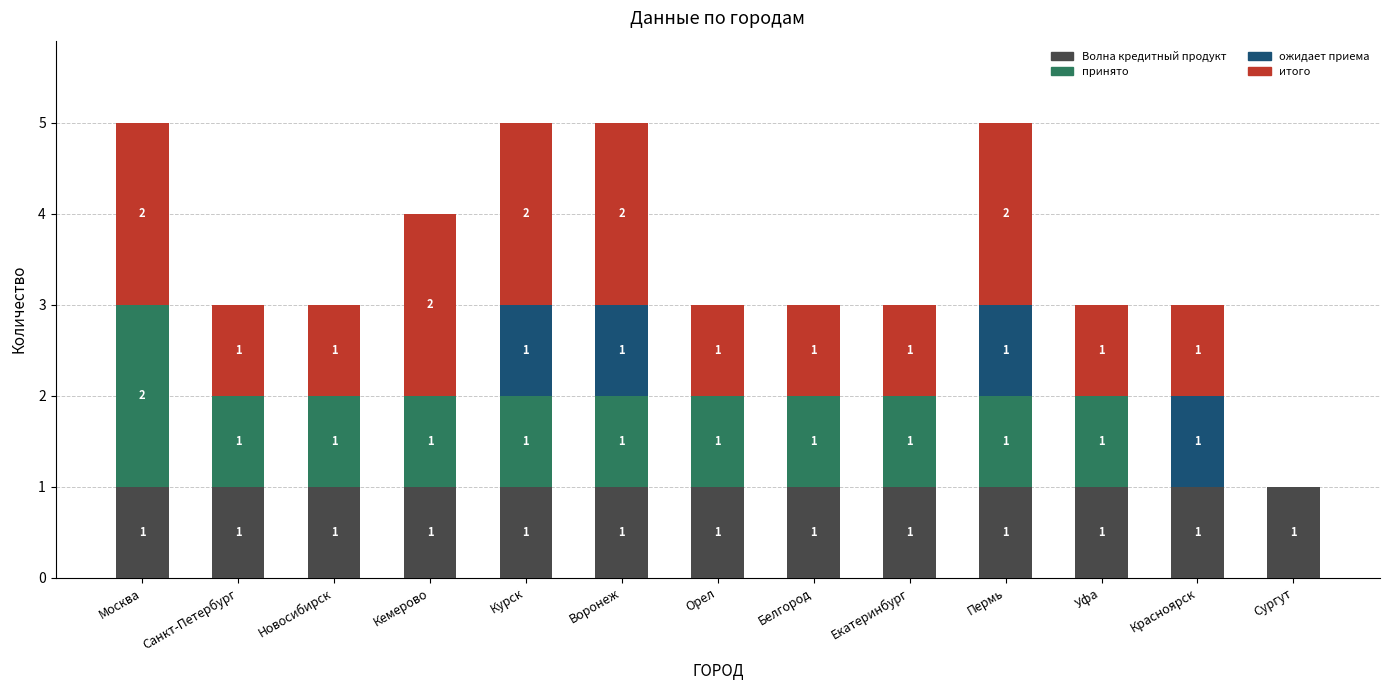

Is it true that Волна кредитный продукт equals 1 at Белгород?

True